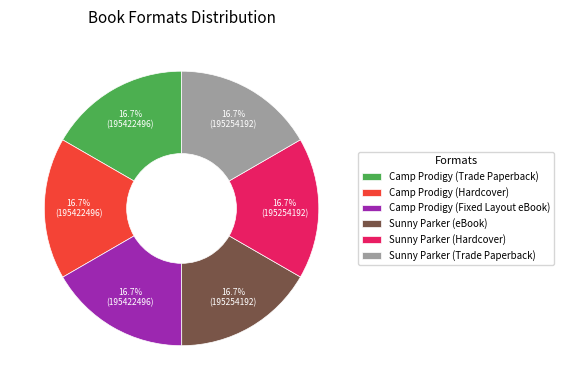

To the nearest percent, what percentage of the pie is Camp Prodigy (Fixed Layout eBook)?

17%